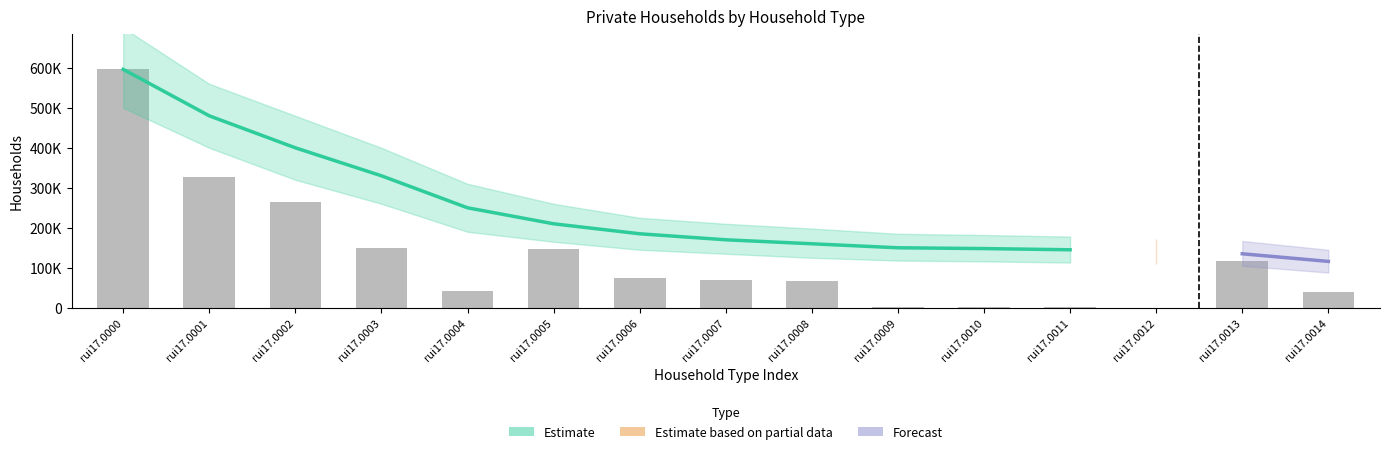

What is the change in value from rui17.0002 to rui17.0010?

-261347